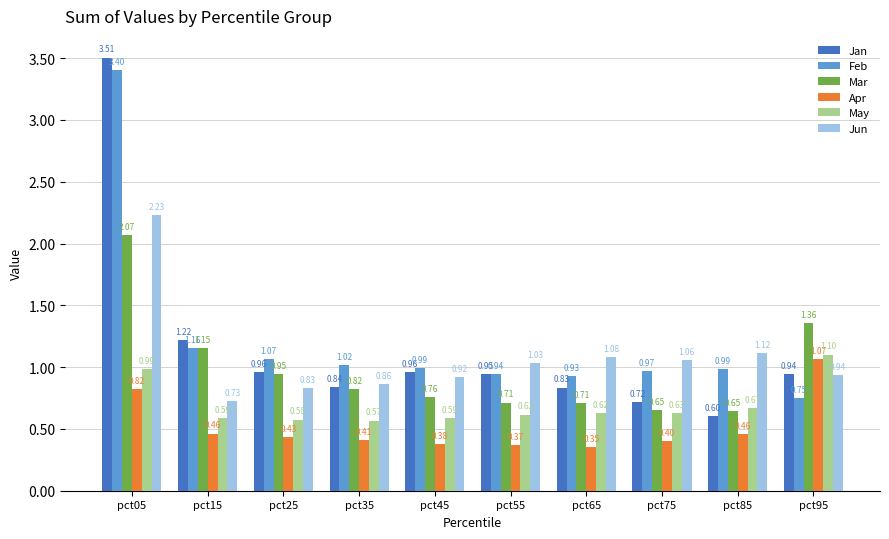

At pct05, list the series in order from largest to smallest.

Jan, Feb, Jun, Mar, May, Apr